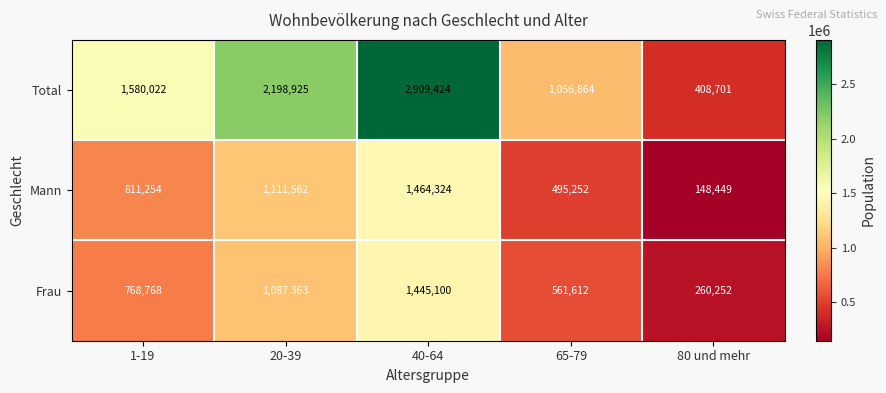

Rank the series at 40-64 from lowest to highest value.

Frau, Mann, Total